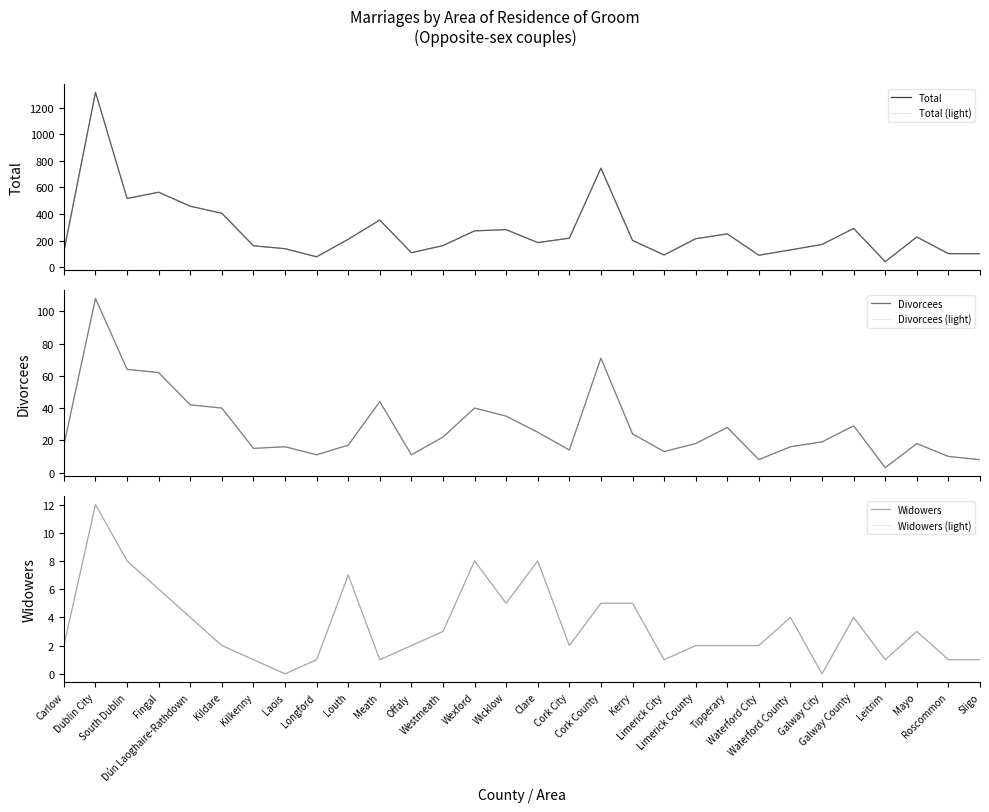

At which category is the sum across all series the highest?

Dublin City